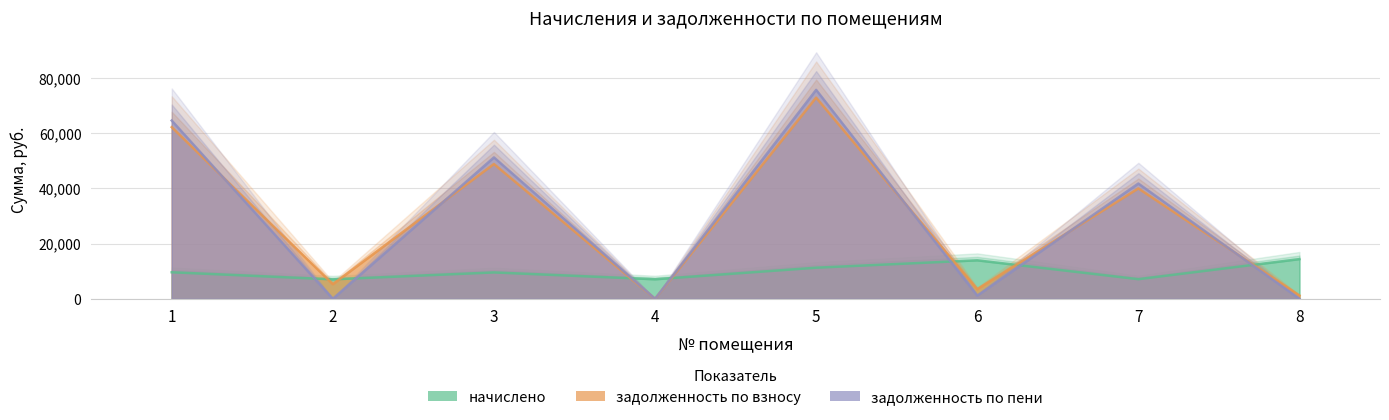

What is the difference between the задолженность по пени values at 1 and 8?

64488.0